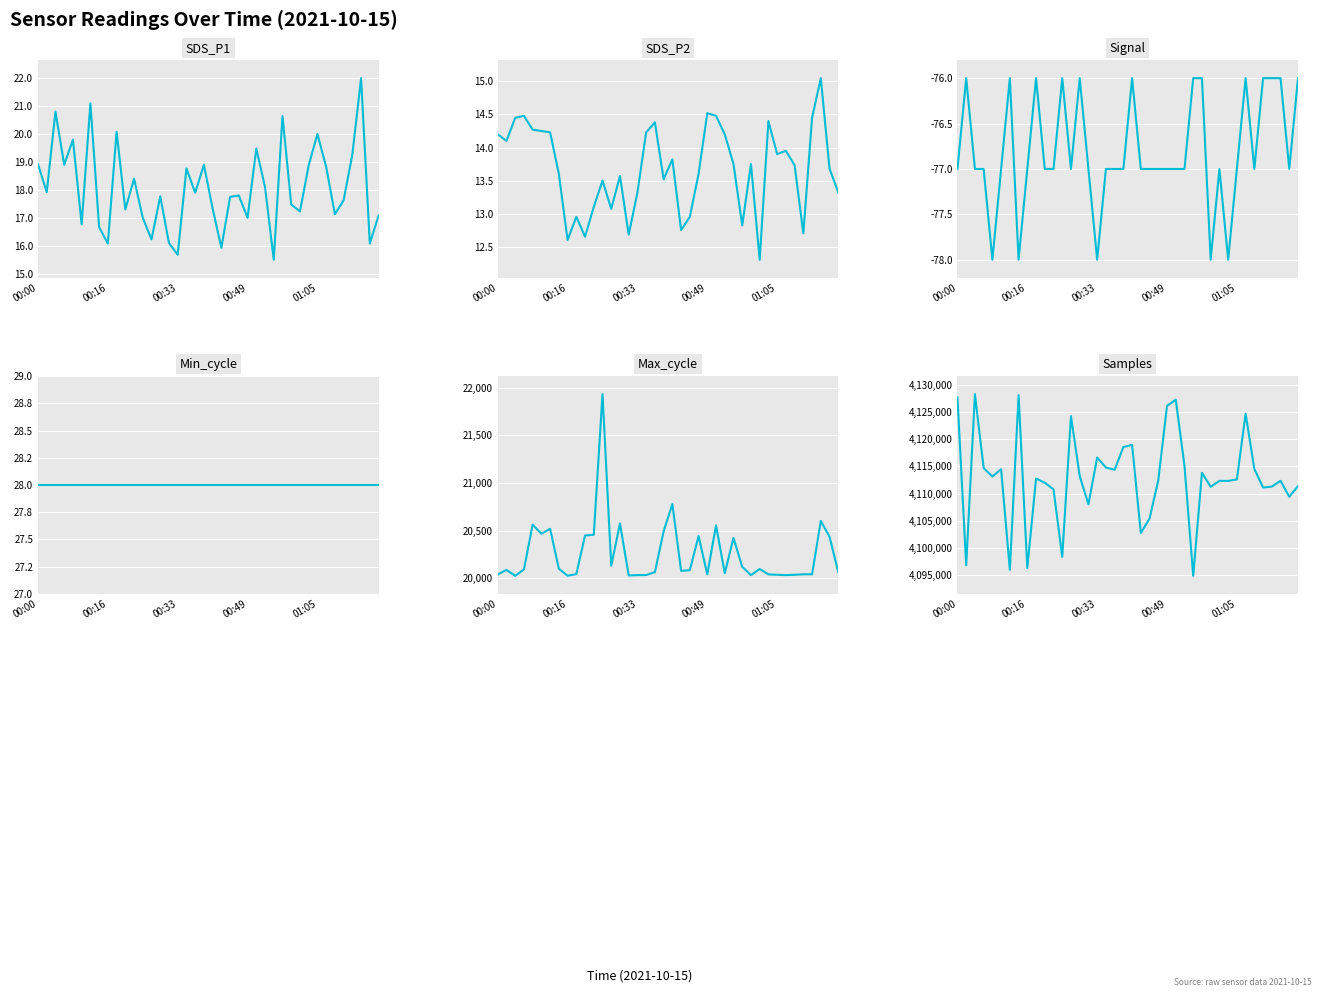

Reading right to left, list all the values displayed in this chart.

SDS_P1: 17.1	16.1	22.0	19.3	17.6	17.1	18.8	20.0	18.9	17.2	17.5	20.6	15.5	18.1	19.5	17.0	17.8	17.8	15.9	17.3	18.9	17.9	18.8	15.7	16.1	17.8	16.2	17.0	18.4	17.3	20.1	16.1	16.7	21.1	16.8	19.8	18.9	20.8	17.9	18.9
SDS_P2: 13.3	13.7	15.1	14.4	12.7	13.7	13.9	13.9	14.4	12.3	13.8	12.8	13.8	14.2	14.5	14.5	13.6	12.9	12.8	13.8	13.5	14.4	14.2	13.3	12.7	13.6	13.1	13.5	13.1	12.7	12.9	12.6	13.6	14.2	14.2	14.3	14.5	14.4	14.1	14.2
Signal: -76.0	-77.0	-76.0	-76.0	-76.0	-77.0	-76.0	-77.0	-78.0	-77.0	-78.0	-76.0	-76.0	-77.0	-77.0	-77.0	-77.0	-77.0	-77.0	-76.0	-77.0	-77.0	-77.0	-78.0	-77.0	-76.0	-77.0	-76.0	-77.0	-77.0	-76.0	-77.0	-78.0	-76.0	-77.0	-78.0	-77.0	-77.0	-76.0	-77.0
Min_cycle: 28.0	28.0	28.0	28.0	28.0	28.0	28.0	28.0	28.0	28.0	28.0	28.0	28.0	28.0	28.0	28.0	28.0	28.0	28.0	28.0	28.0	28.0	28.0	28.0	28.0	28.0	28.0	28.0	28.0	28.0	28.0	28.0	28.0	28.0	28.0	28.0	28.0	28.0	28.0	28.0
Max_cycle: 20066.0	20437.0	20603.0	20043.0	20043.0	20038.0	20034.0	20038.0	20042.0	20098.0	20034.0	20122.0	20425.0	20054.0	20557.0	20042.0	20444.0	20086.0	20079.0	20780.0	20495.0	20066.0	20035.0	20034.0	20031.0	20576.0	20133.0	21933.0	20458.0	20450.0	20045.0	20028.0	20101.0	20520.0	20469.0	20564.0	20094.0	20027.0	20089.0	20041.0
Samples: 4111372.0	4109425.0	4112350.0	4111294.0	4111120.0	4114534.0	4124666.0	4112611.0	4112332.0	4112344.0	4111256.0	4113822.0	4094912.0	4115115.0	4127253.0	4126114.0	4112465.0	4105433.0	4102774.0	4118964.0	4118551.0	4114383.0	4114794.0	4116633.0	4108043.0	4113212.0	4124230.0	4098385.0	4110788.0	4112003.0	4112771.0	4096330.0	4128072.0	4096006.0	4114480.0	4113147.0	4114695.0	4128258.0	4096846.0	4127668.0